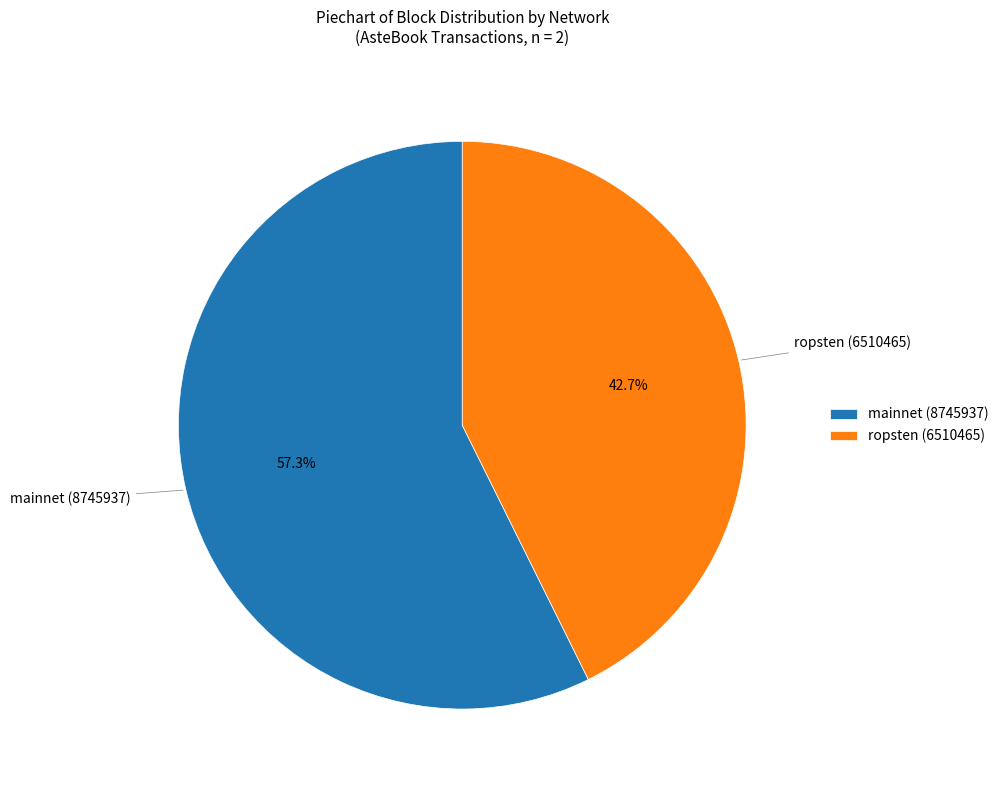

Which slice is the largest?

mainnet (8745937)